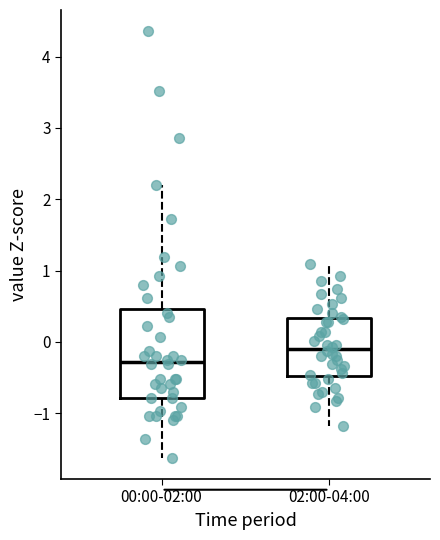

Where is the upper edge of the box for 02:00-04:00 on the y-axis? The values are not printed on the chart, so give them approximately, as read against the axis.

0.3